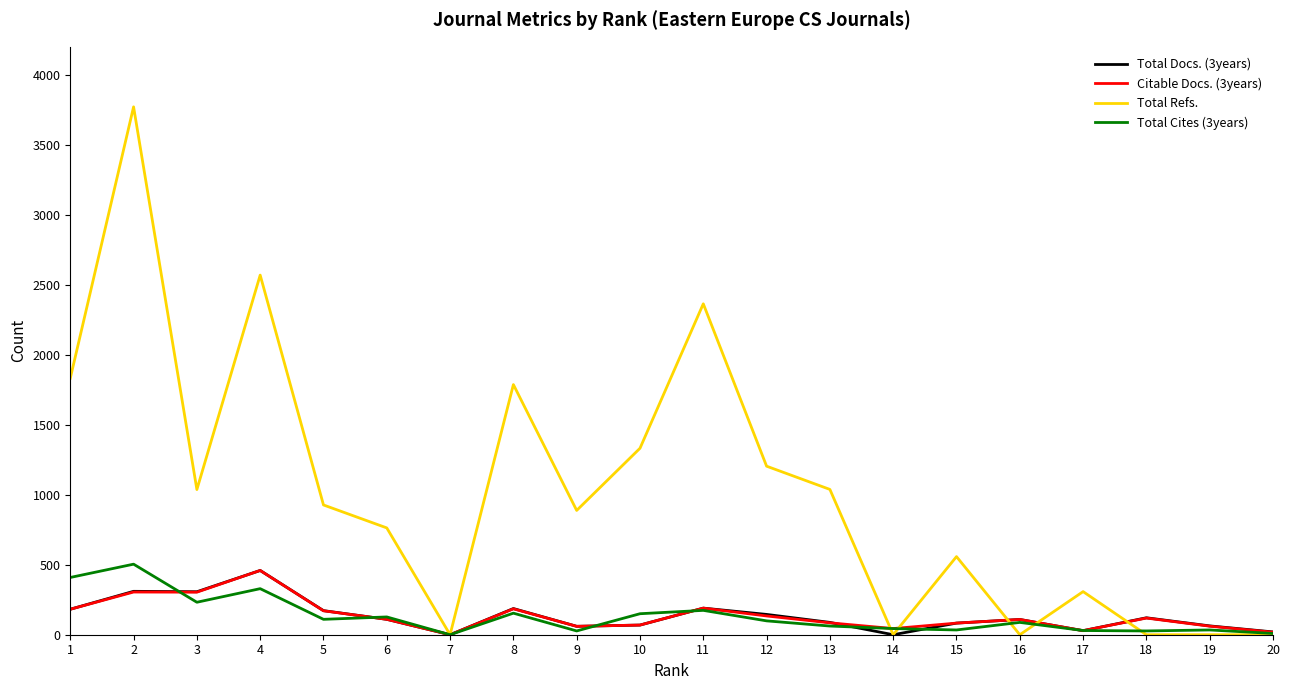

Which series has the largest total across all categories?

Total Refs.